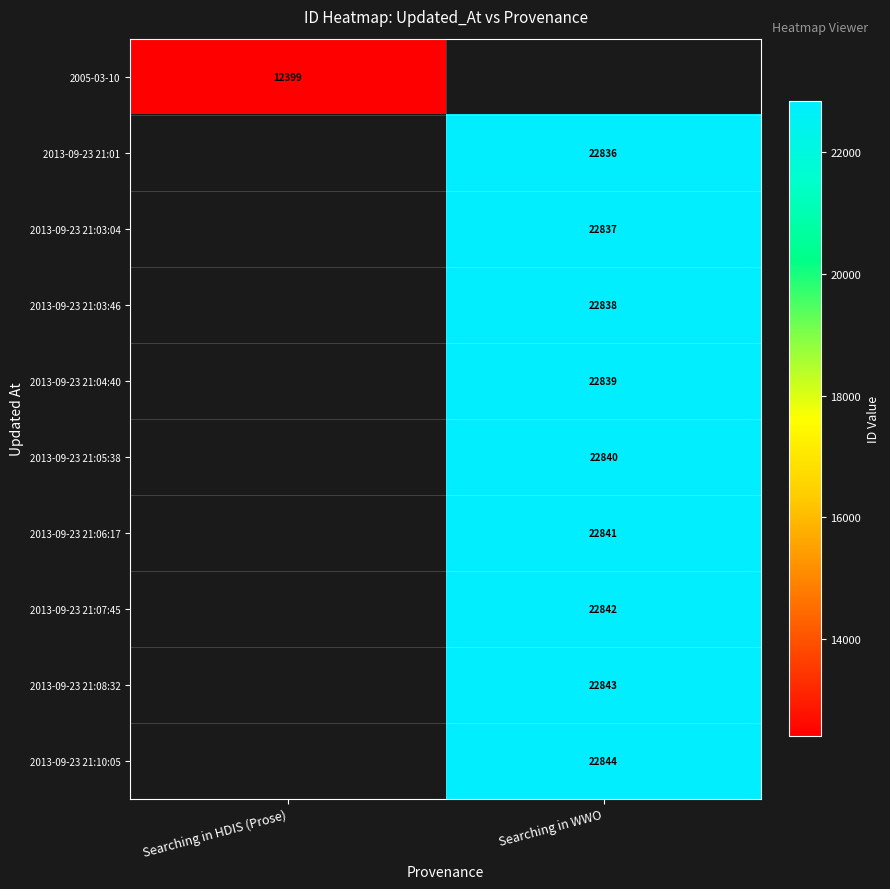

Is it true that 2013-09-23 21:03:46 equals 22838 at Searching in WWO?

True